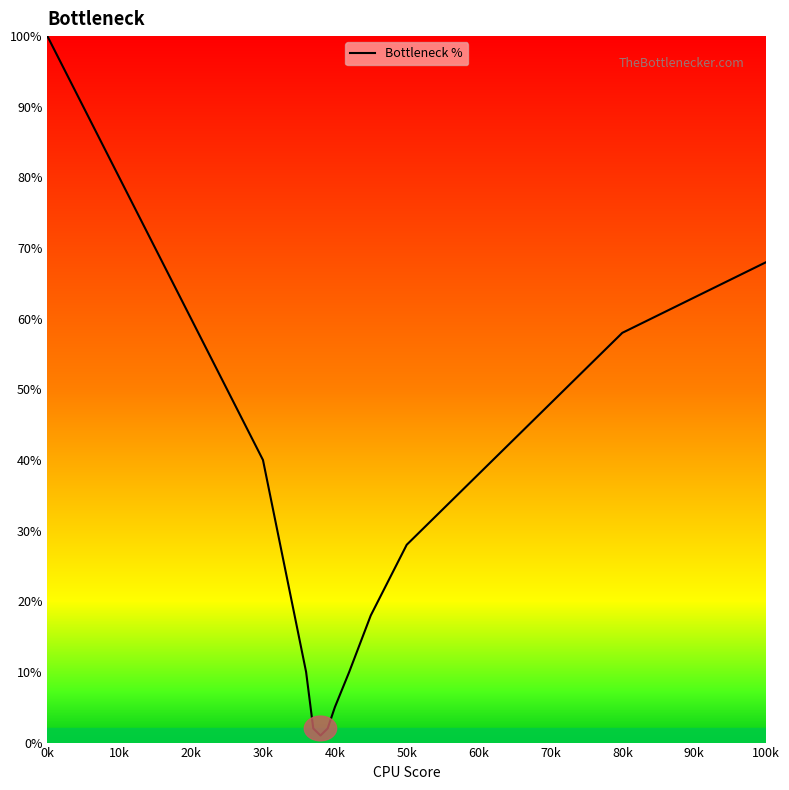

What is the difference between the maximum and minimum values?

99